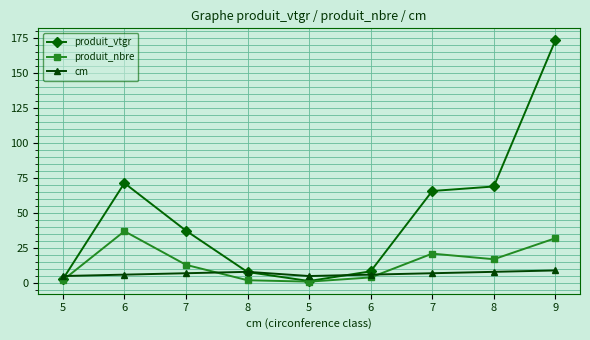

Does the chart have visible grid lines?

Yes